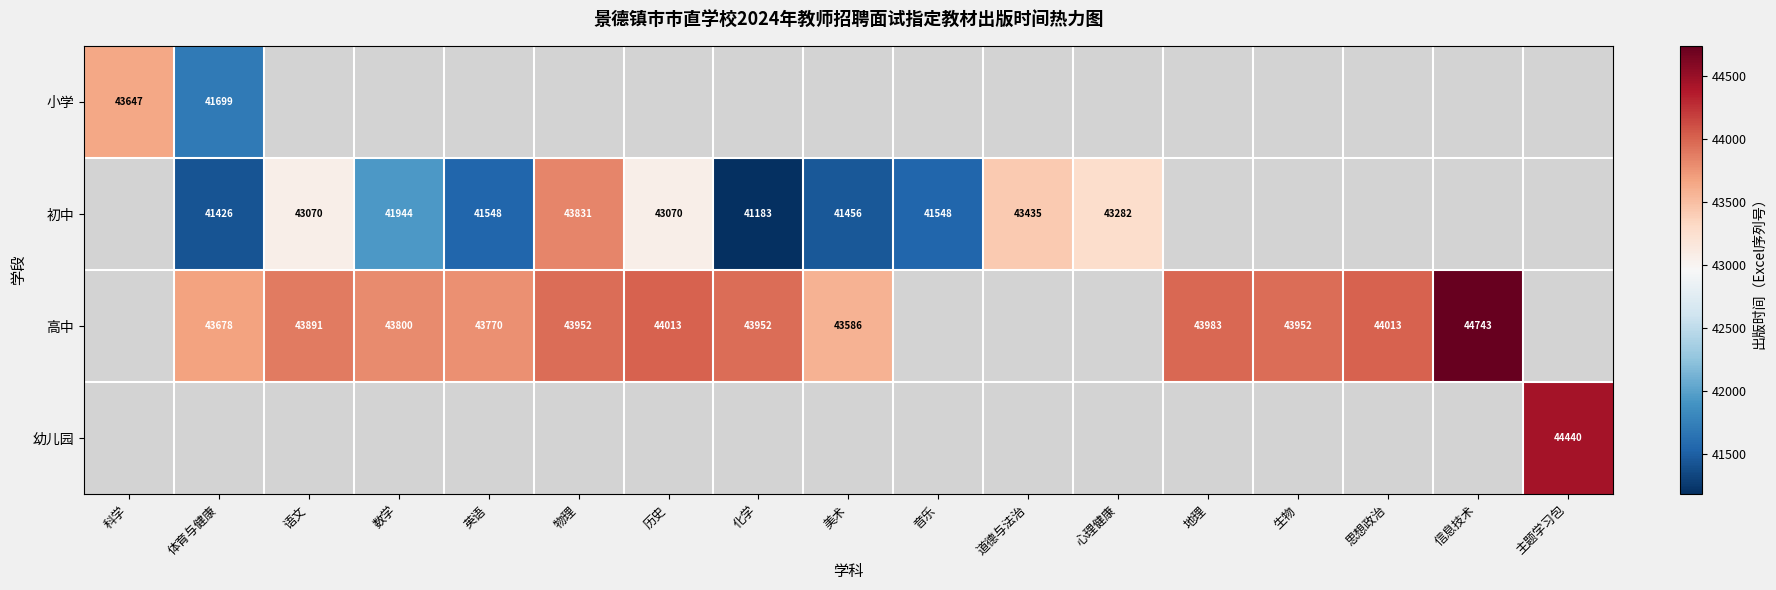

What is the difference between the 高中 values at 体育与健康 and 美术?

92